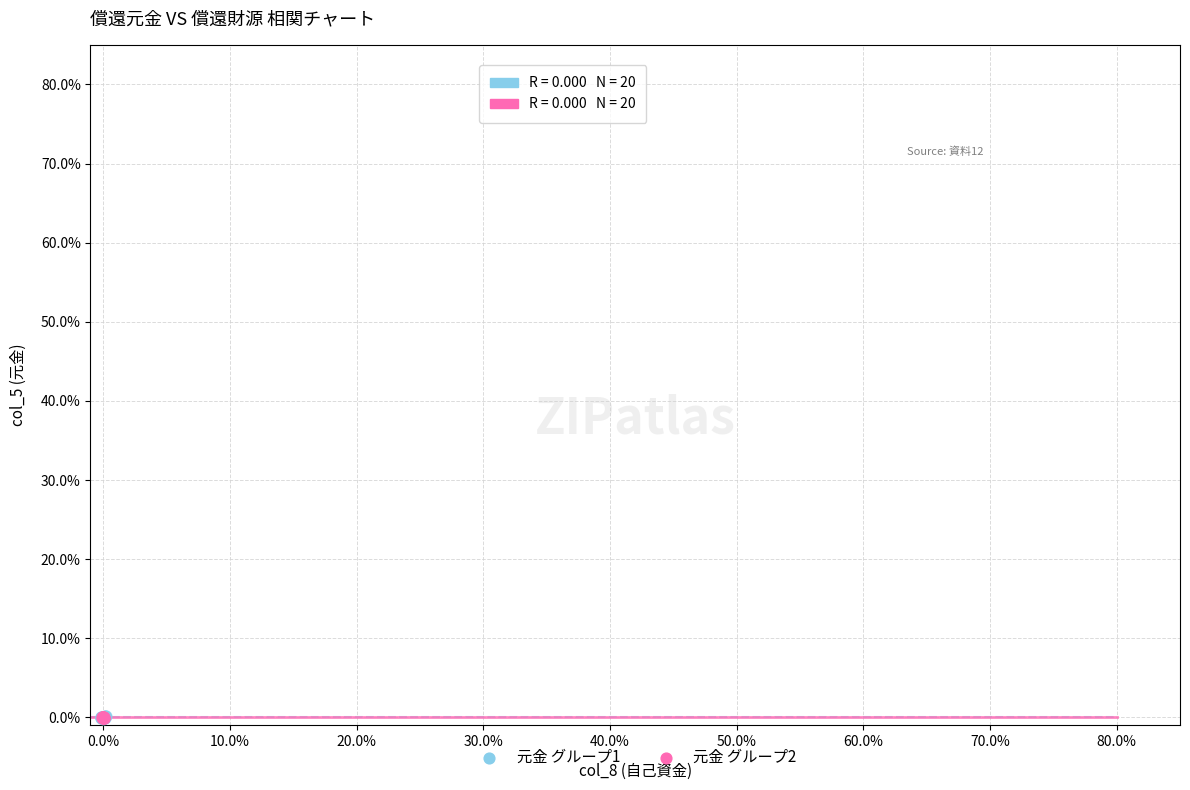

Which series has the widest spread of Y values?

元金 グループ1